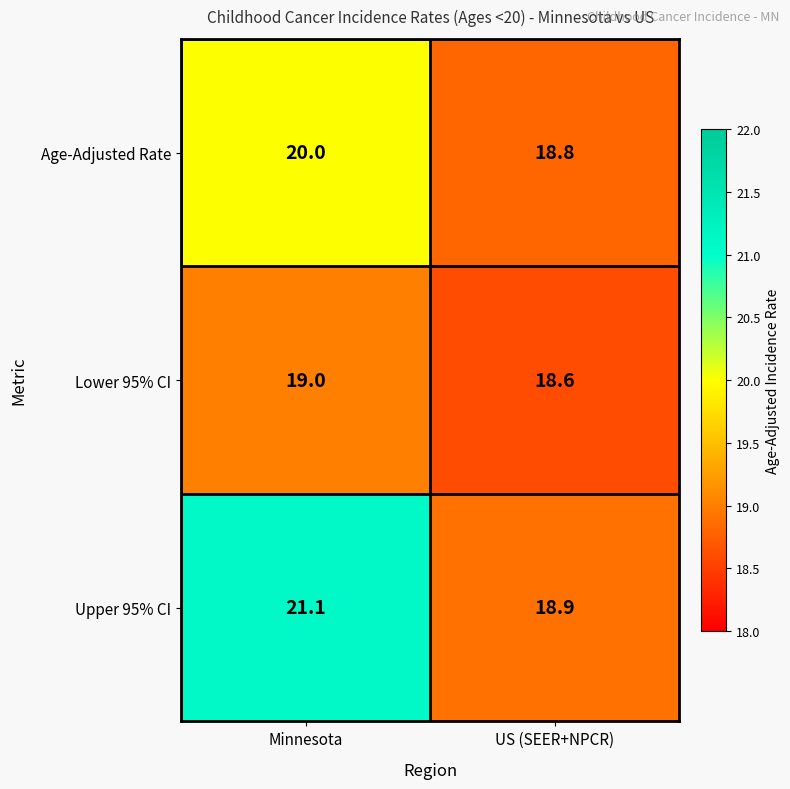

The value of Age-Adjusted Rate at Minnesota is 20.0. True or false?

True